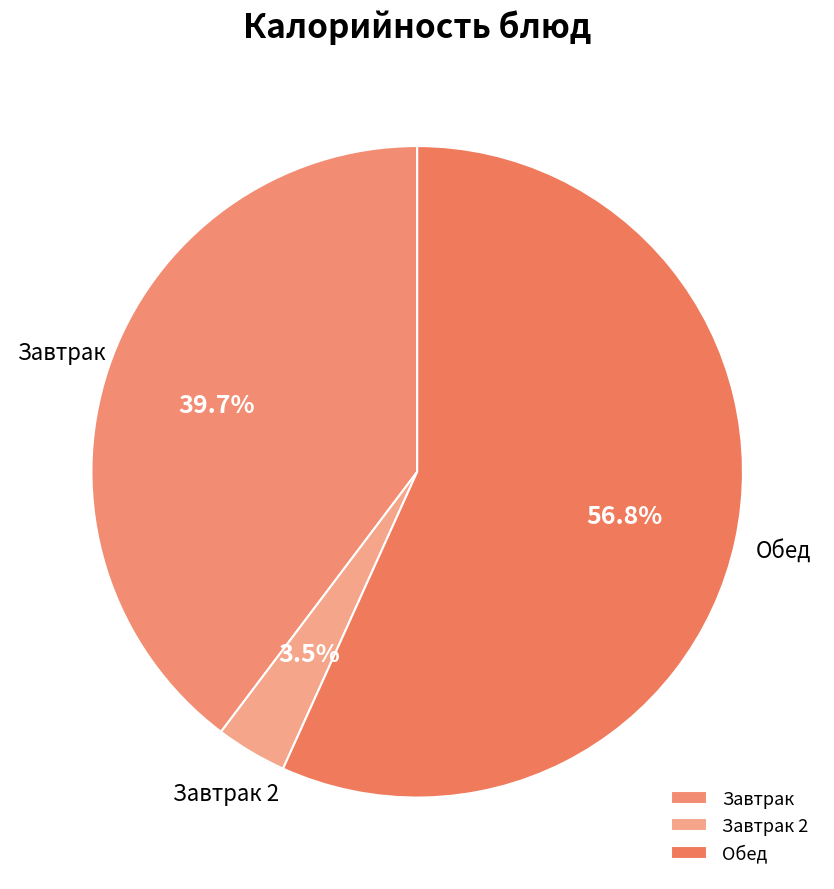

Between Завтрак 2 and Завтрак, which is larger?

Завтрак